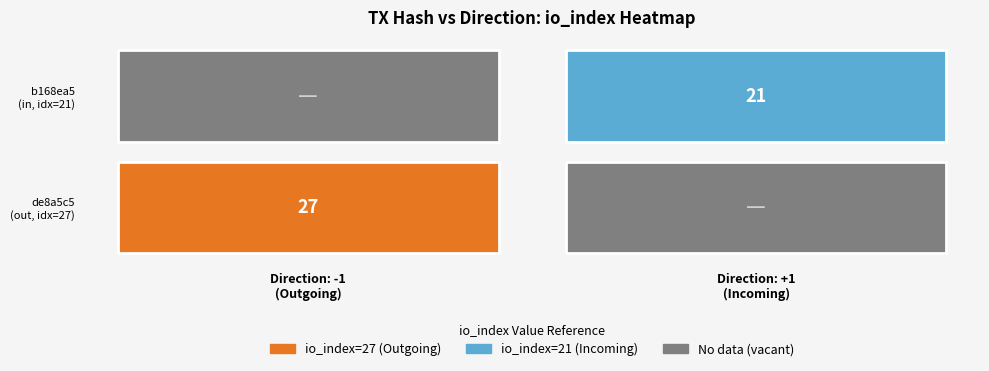

List the series in order of their overall mean, highest first.

de8a5c59c3a1f23fe8db342da6acf24bdba3ac8, b168ea5c15a1f525151362d8642749cd0298773